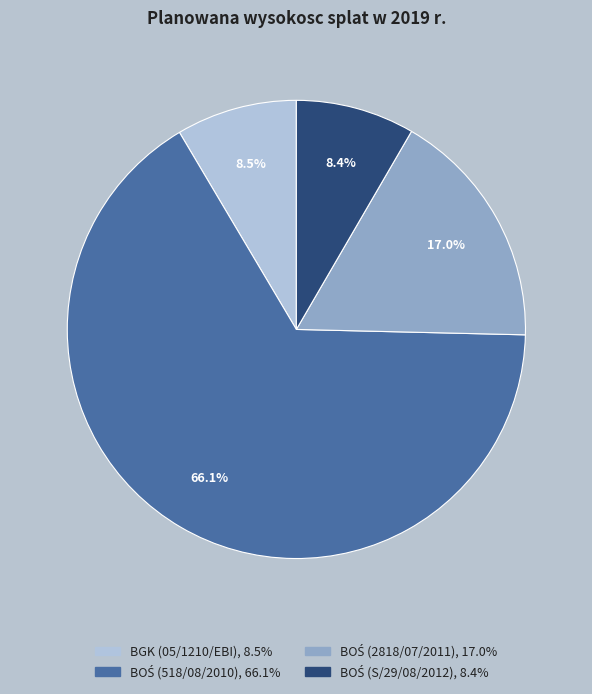

How many segments does this pie chart have?

4